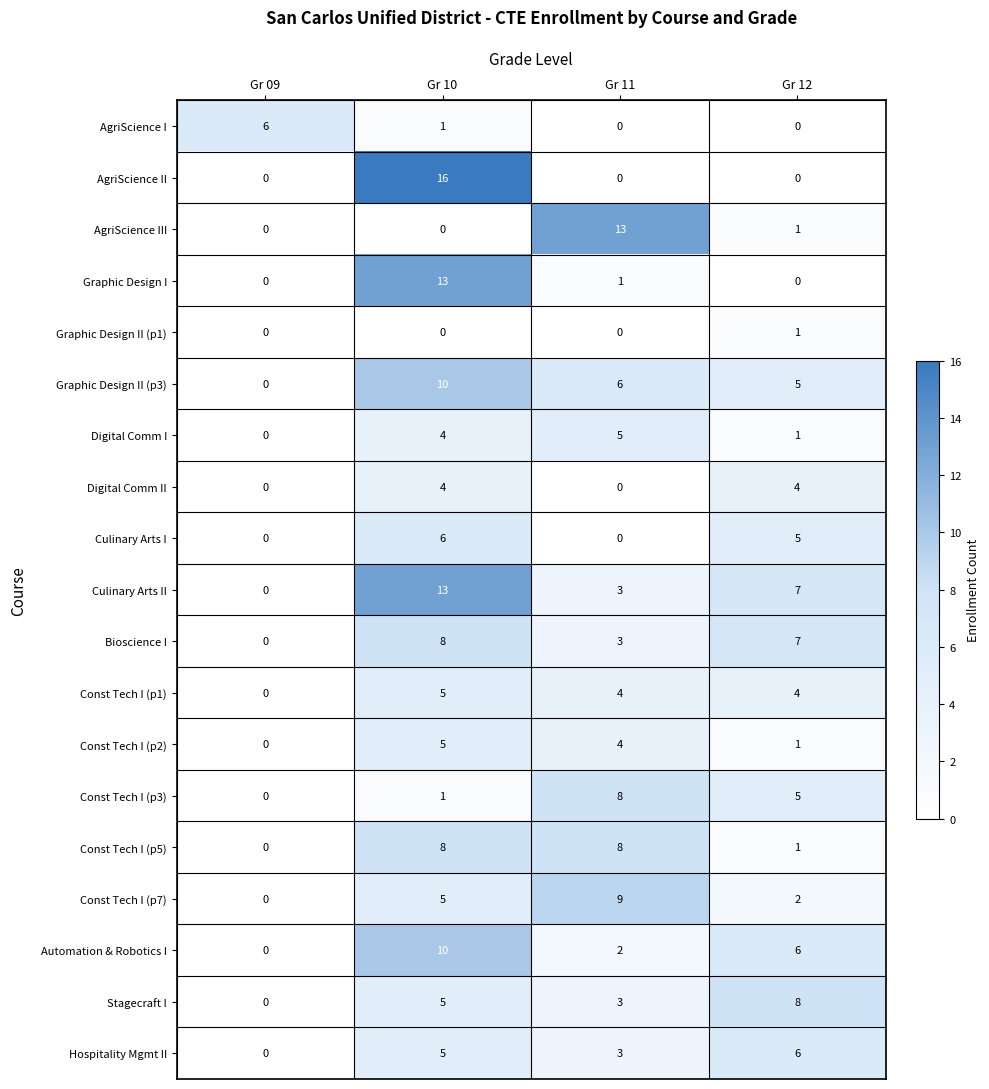

How many distinct data groups are displayed?

19